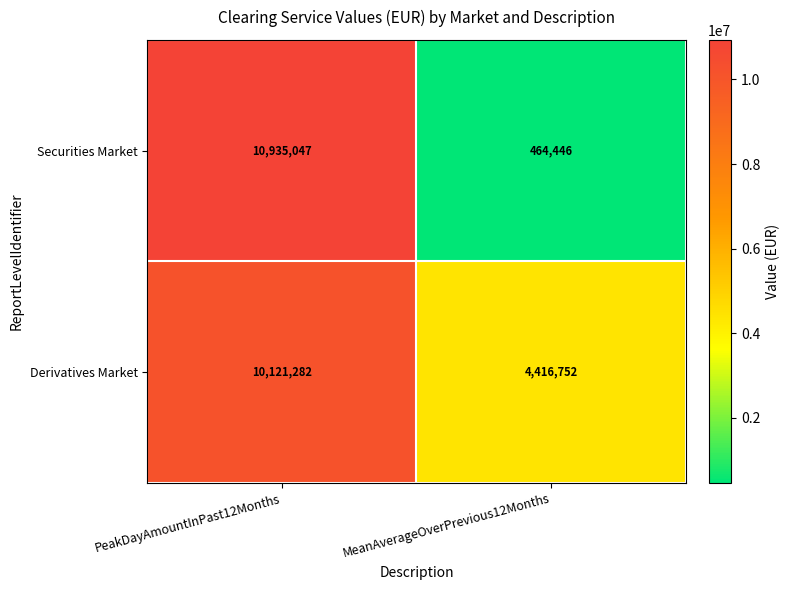

Rank the categories by Securities Market value from highest to lowest.

PeakDayAmountInPast12Months, MeanAverageOverPrevious12Months